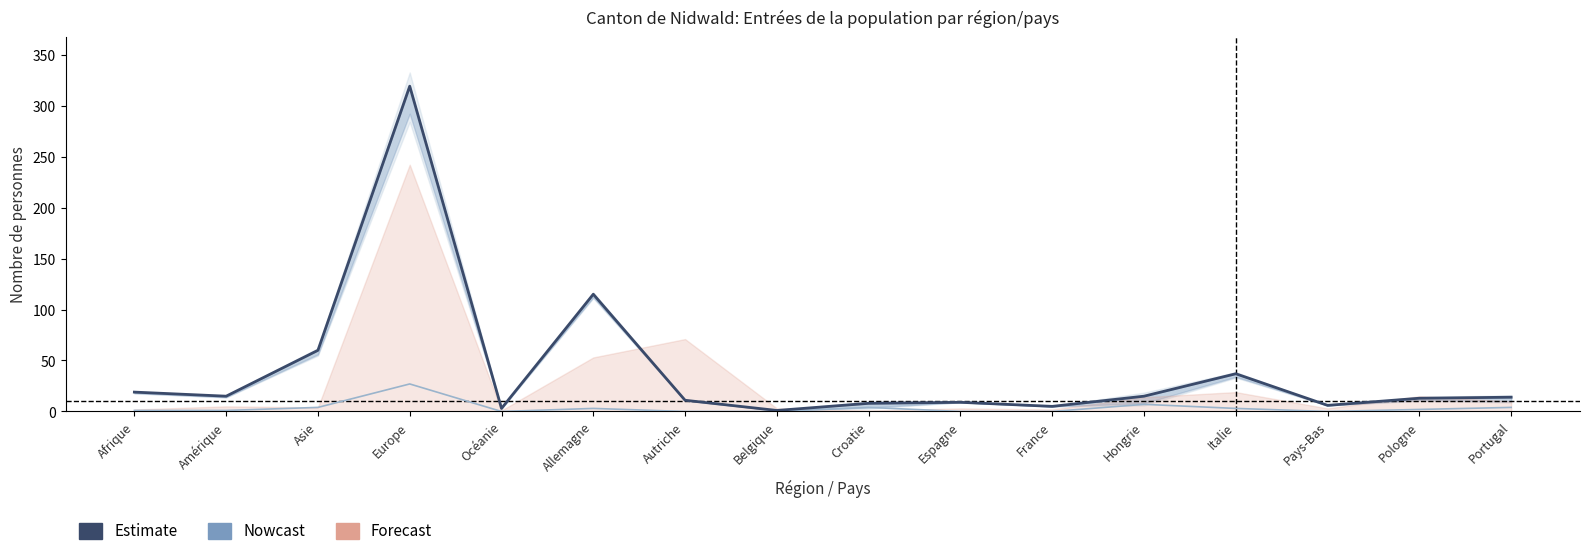

At Croatie, list the series in order from smallest to largest.

Permis courte durée (L) Total, Pop. perm. étrang. Total